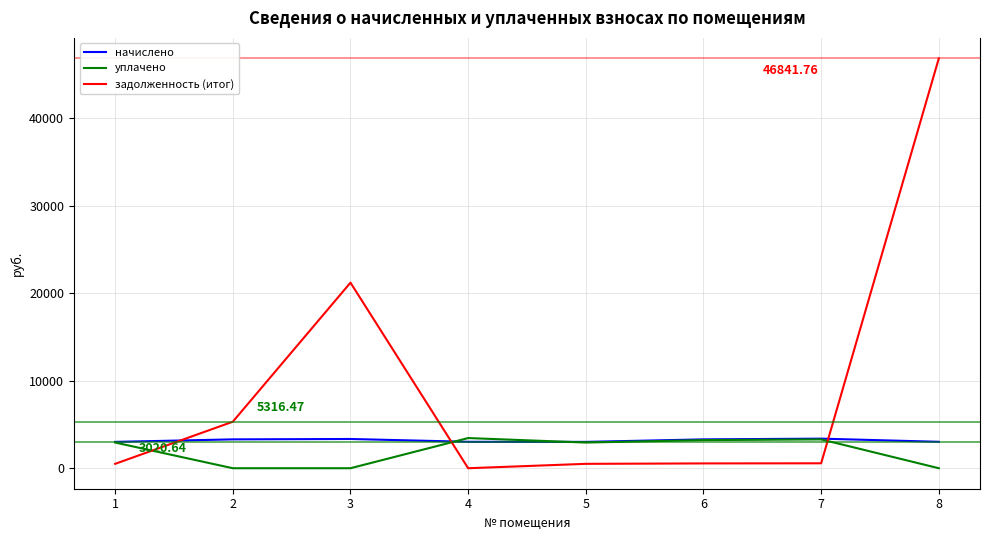

At which category is the sum across all series the highest?

8